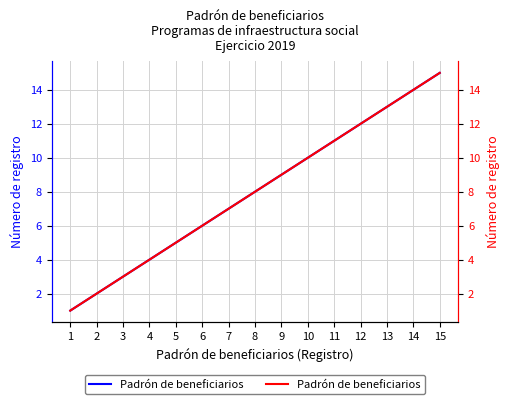

List the labels in order of value, largest first.

15, 14, 13, 12, 11, 10, 9, 8, 7, 6, 5, 4, 3, 2, 1